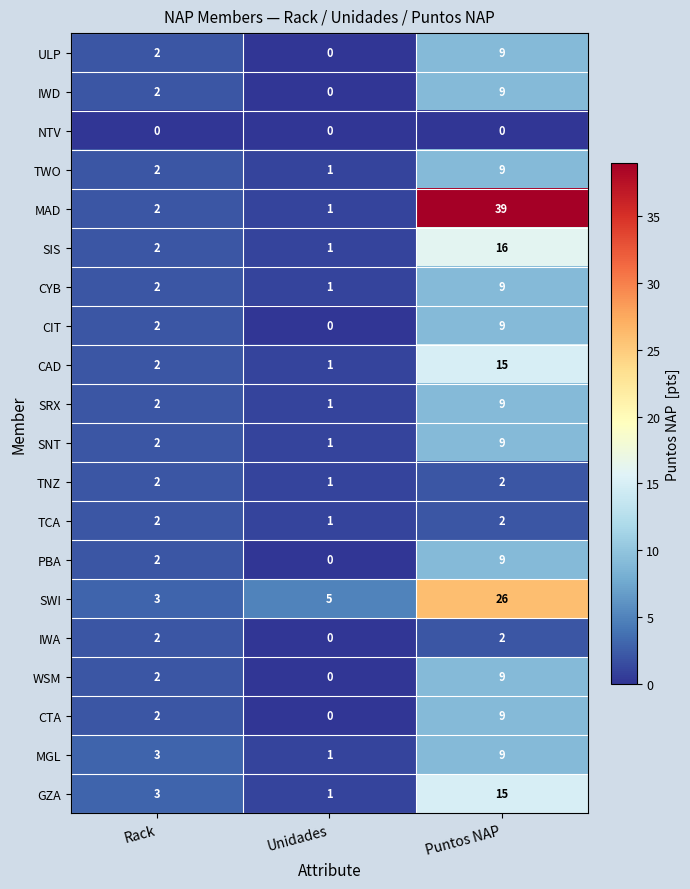

What is the average value of the SWI series?

11